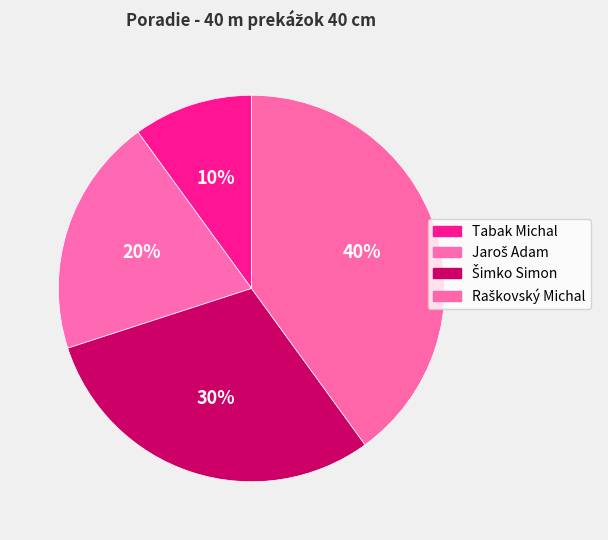

Is it true that Raškovský Michal is 40% of the pie?

True